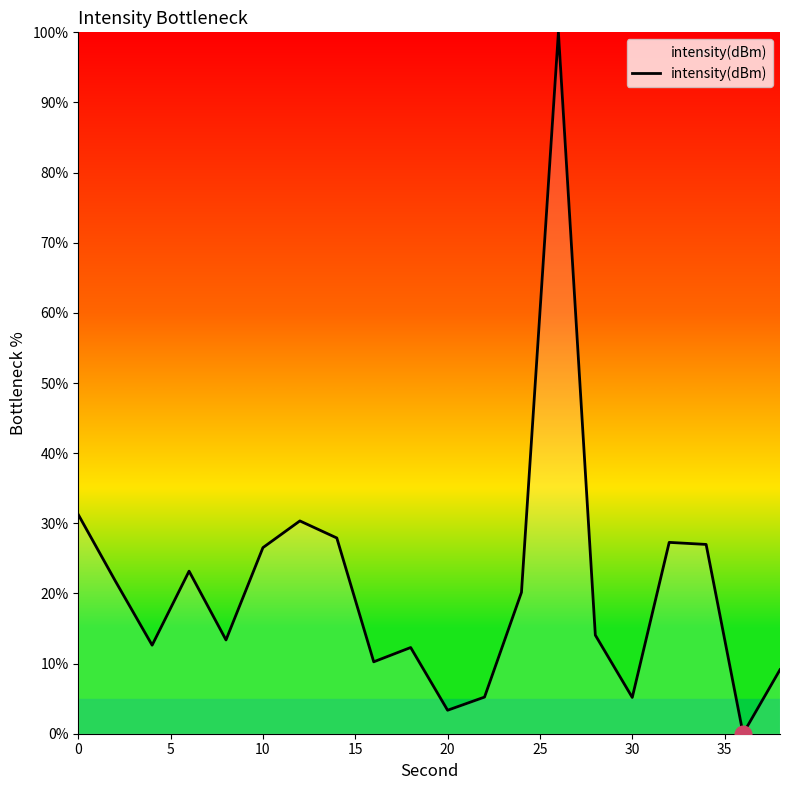

What is the difference between the maximum and minimum values?

100.0